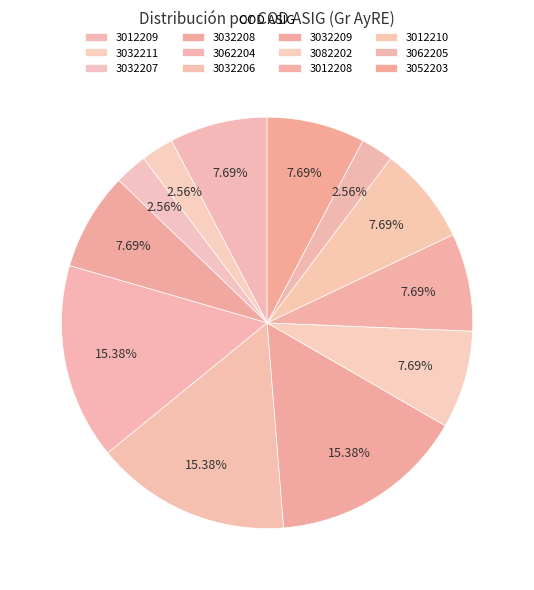

What is the change in value from 3032211 to 3052203?

+1